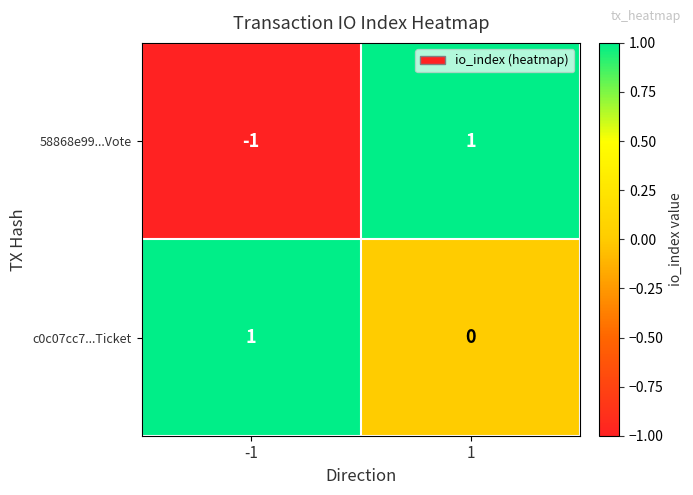

How many categories are shown in the chart?

2